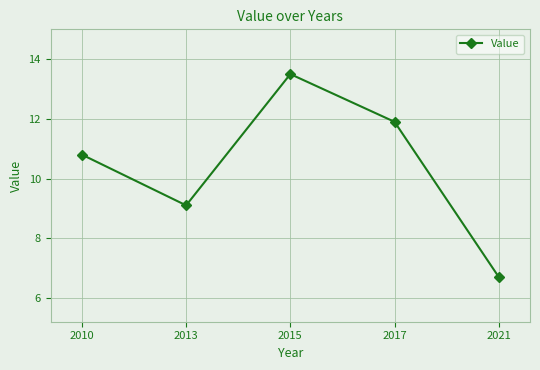

The value at 2010 is 14.7. True or false?

False